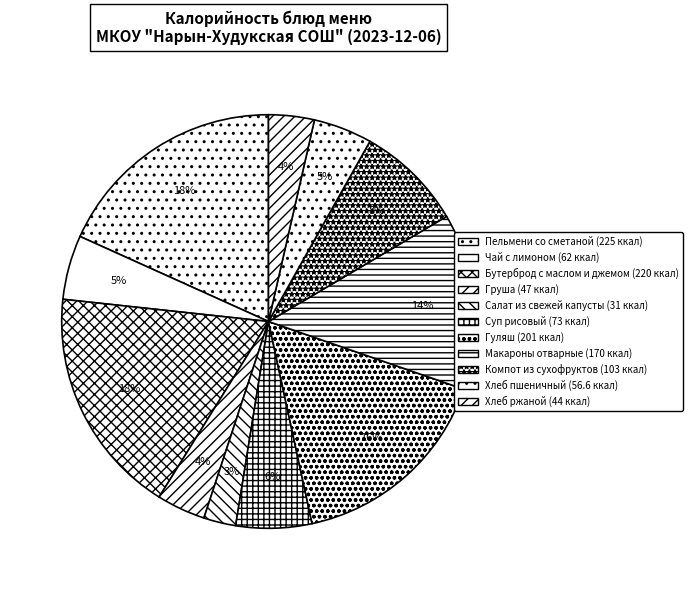

To the nearest percent, what percentage of the pie is Чай с лимоном?

5%